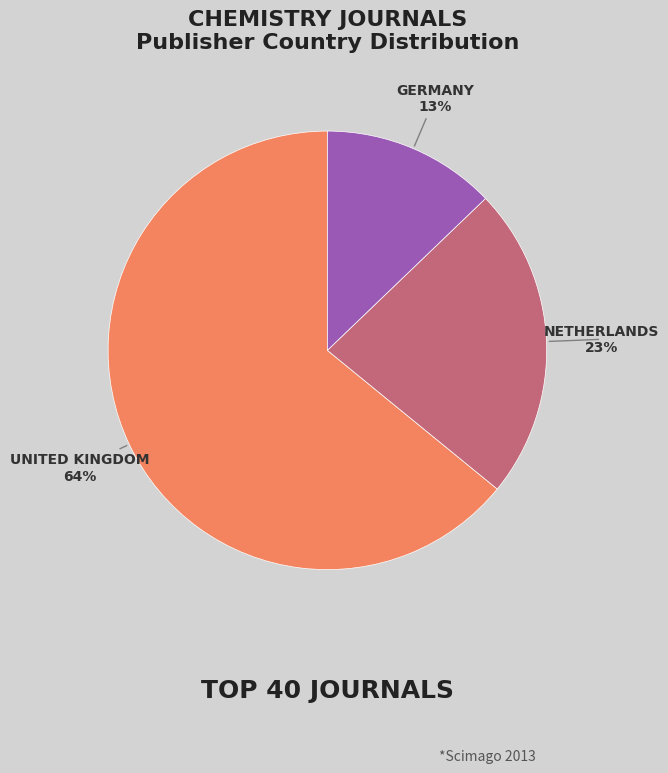

Is there any slice that represents more than half of the pie?

Yes